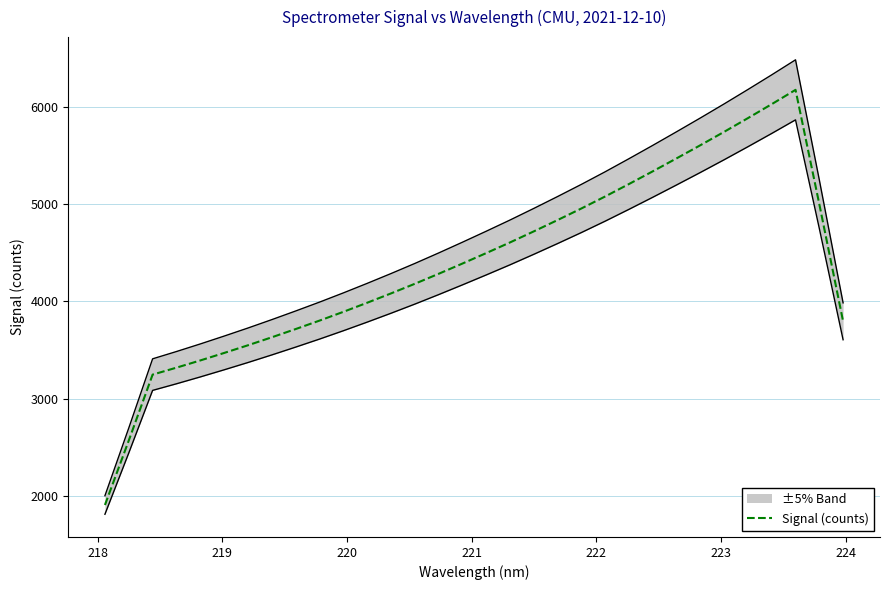

True or false: the data has more than 0 interior local peaks.

True